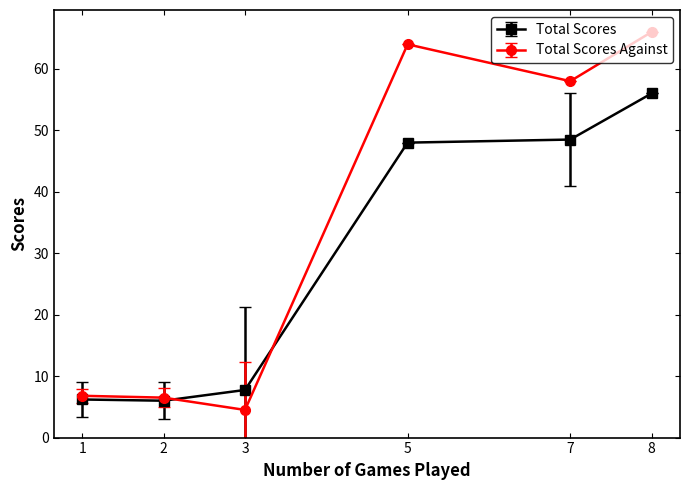

How many intersections are there between Total Scores Against and Total Scores?

2